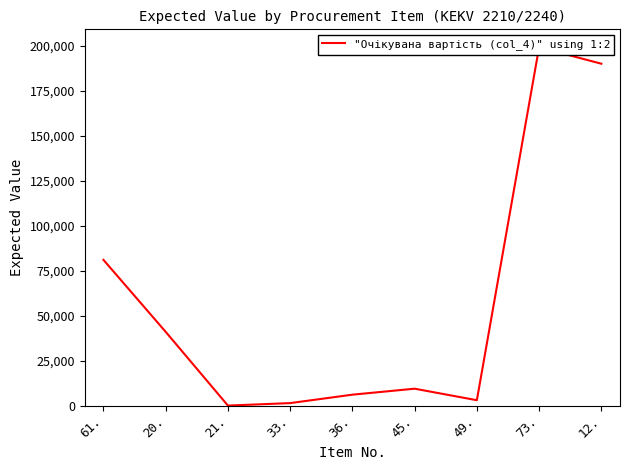

Does the chart display data point markers on the line(s)?

No